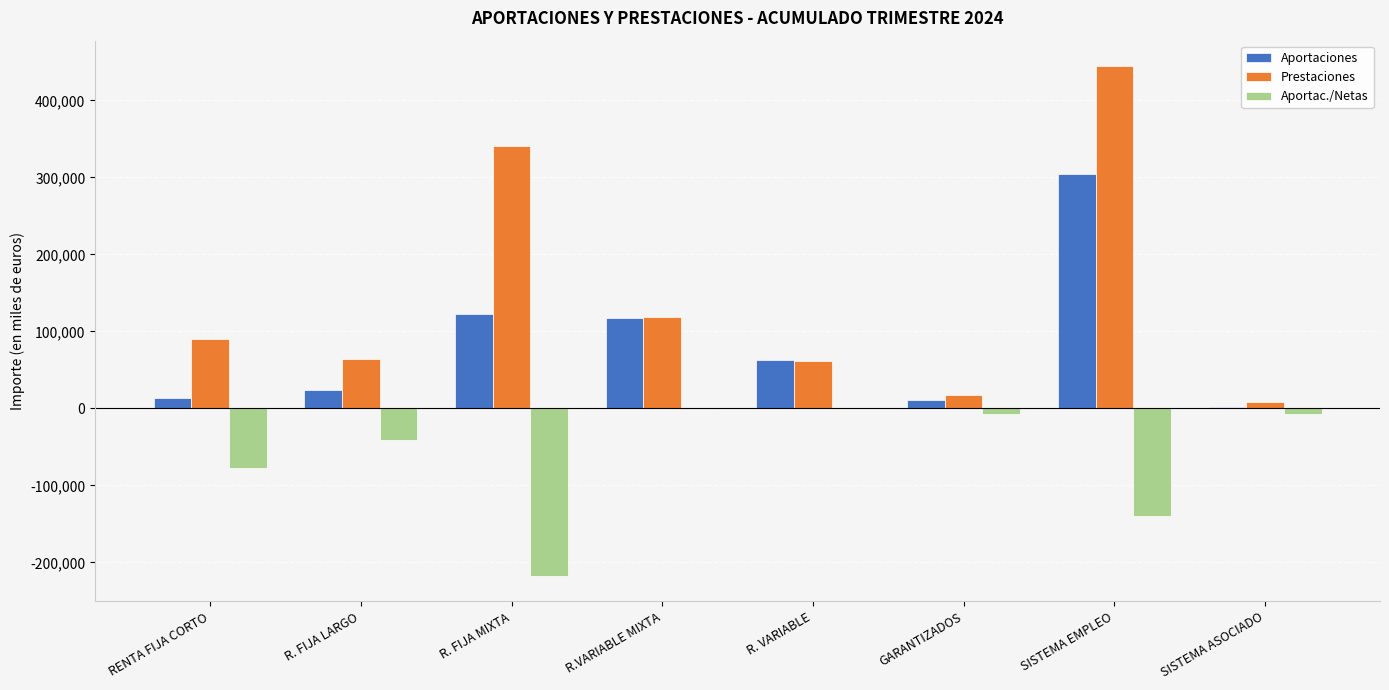

Is the value of Aportaciones at R.VARIABLE MIXTA greater than the value of Prestaciones at R. FIJA MIXTA?

No